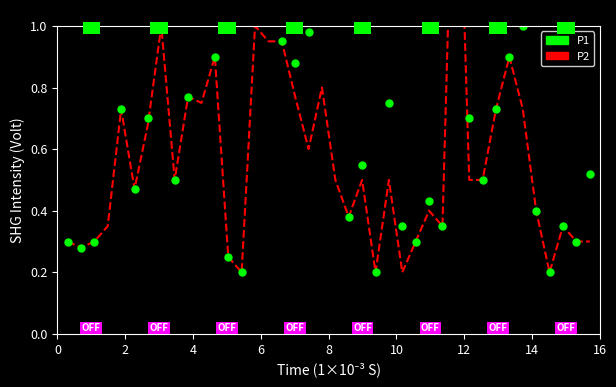

True or false: P2 and P1 intersect in this chart.

False